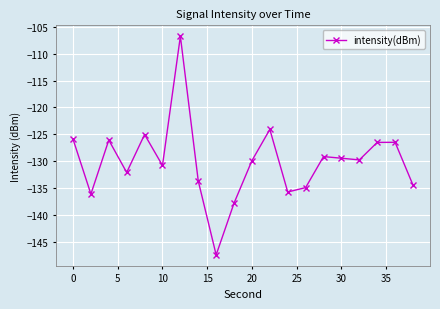

True or false: the data has more than 0 interior local peaks.

True